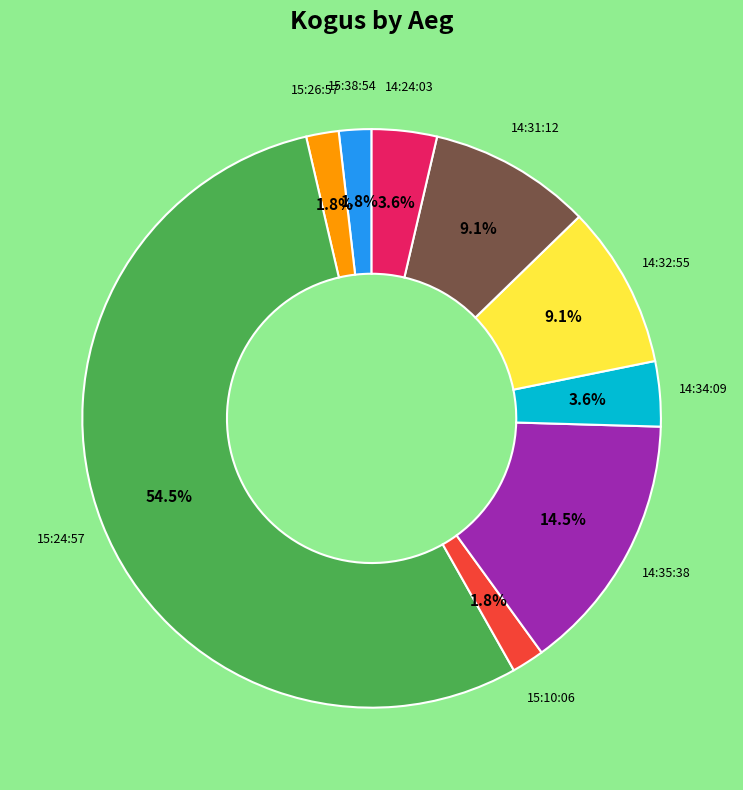

To the nearest percent, what is the average slice percentage?

11%